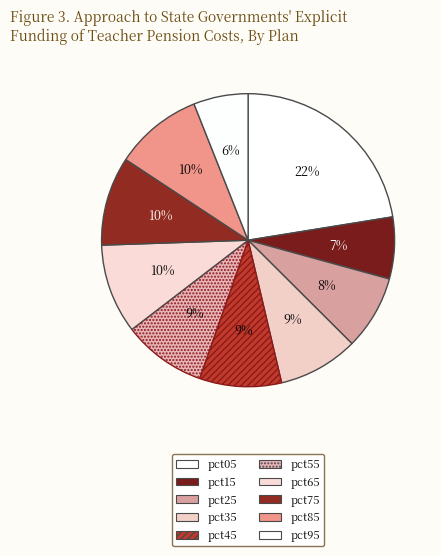

Which category has the smallest portion of the pie?

pct95